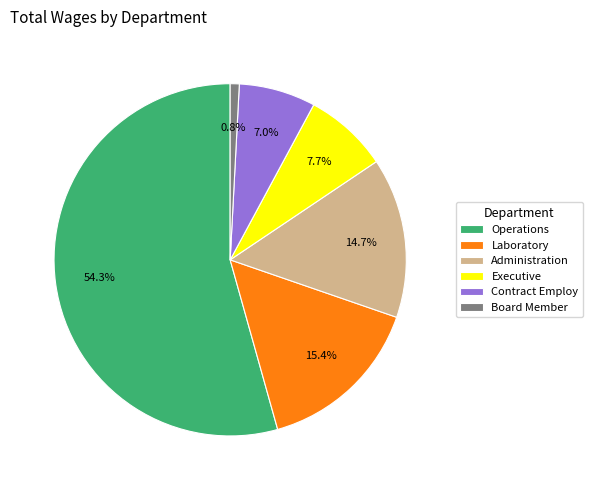

What is the smallest slice in the pie chart?

Board Member